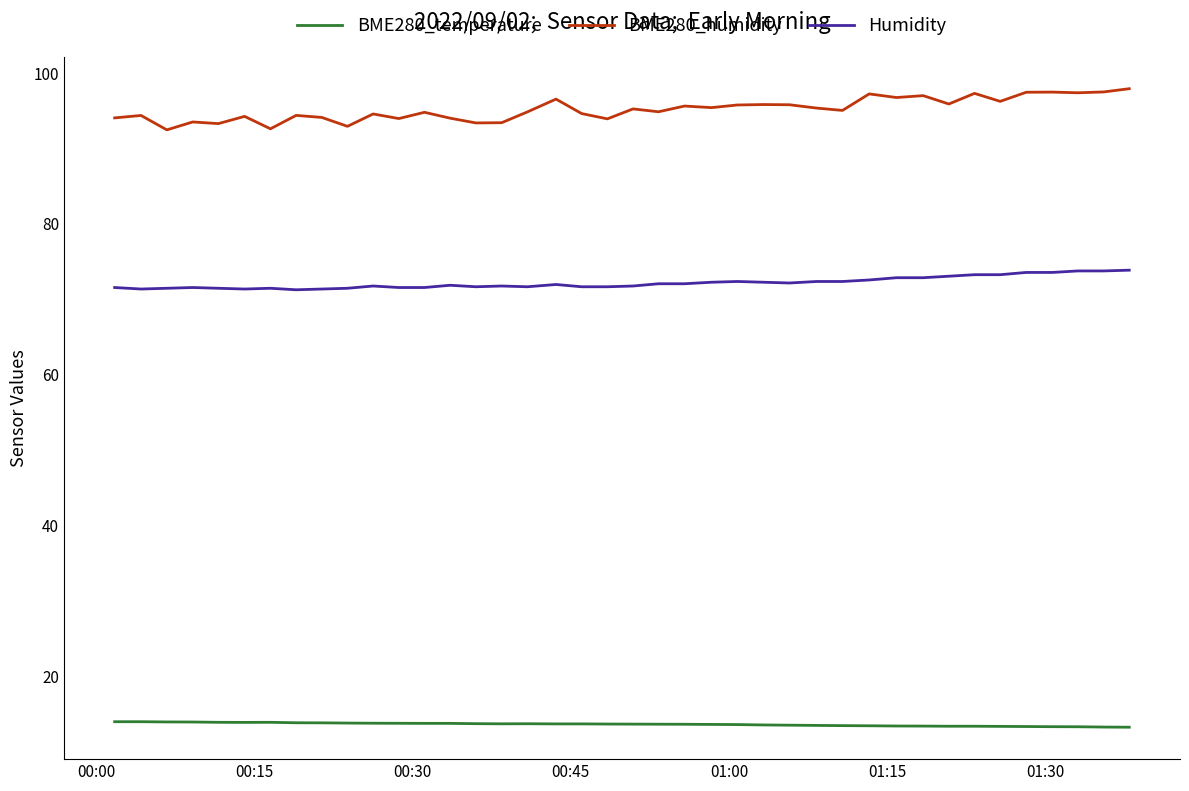

Which series has the largest total across all categories?

BME280_humidity